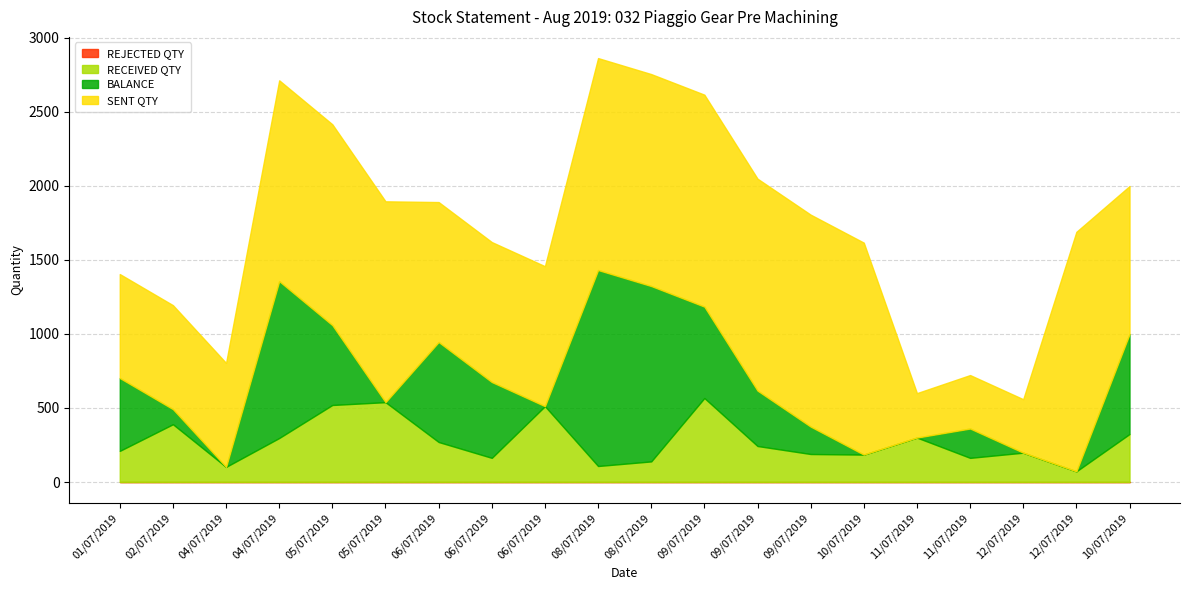

Read the BALANCE value at 02/07/2019.

102